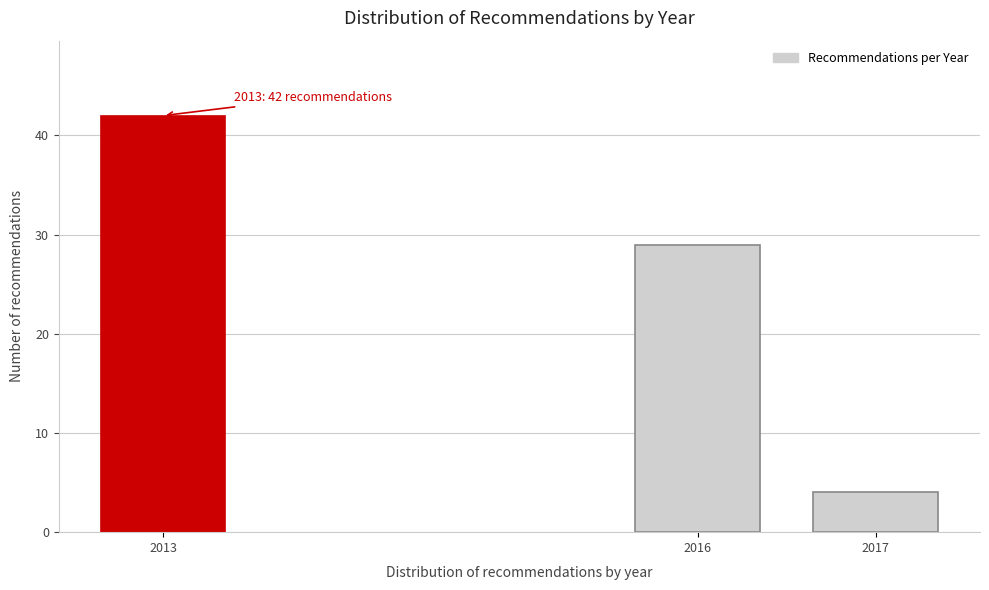

Reading left to right, what are all the values shown in this chart?

42	29	4